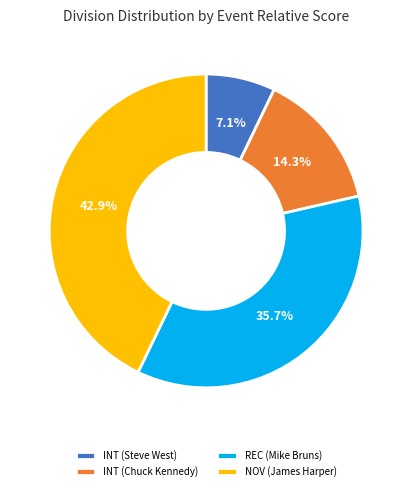

Which has a higher value, NOV (James Harper) or REC (Mike Bruns)?

NOV (James Harper)